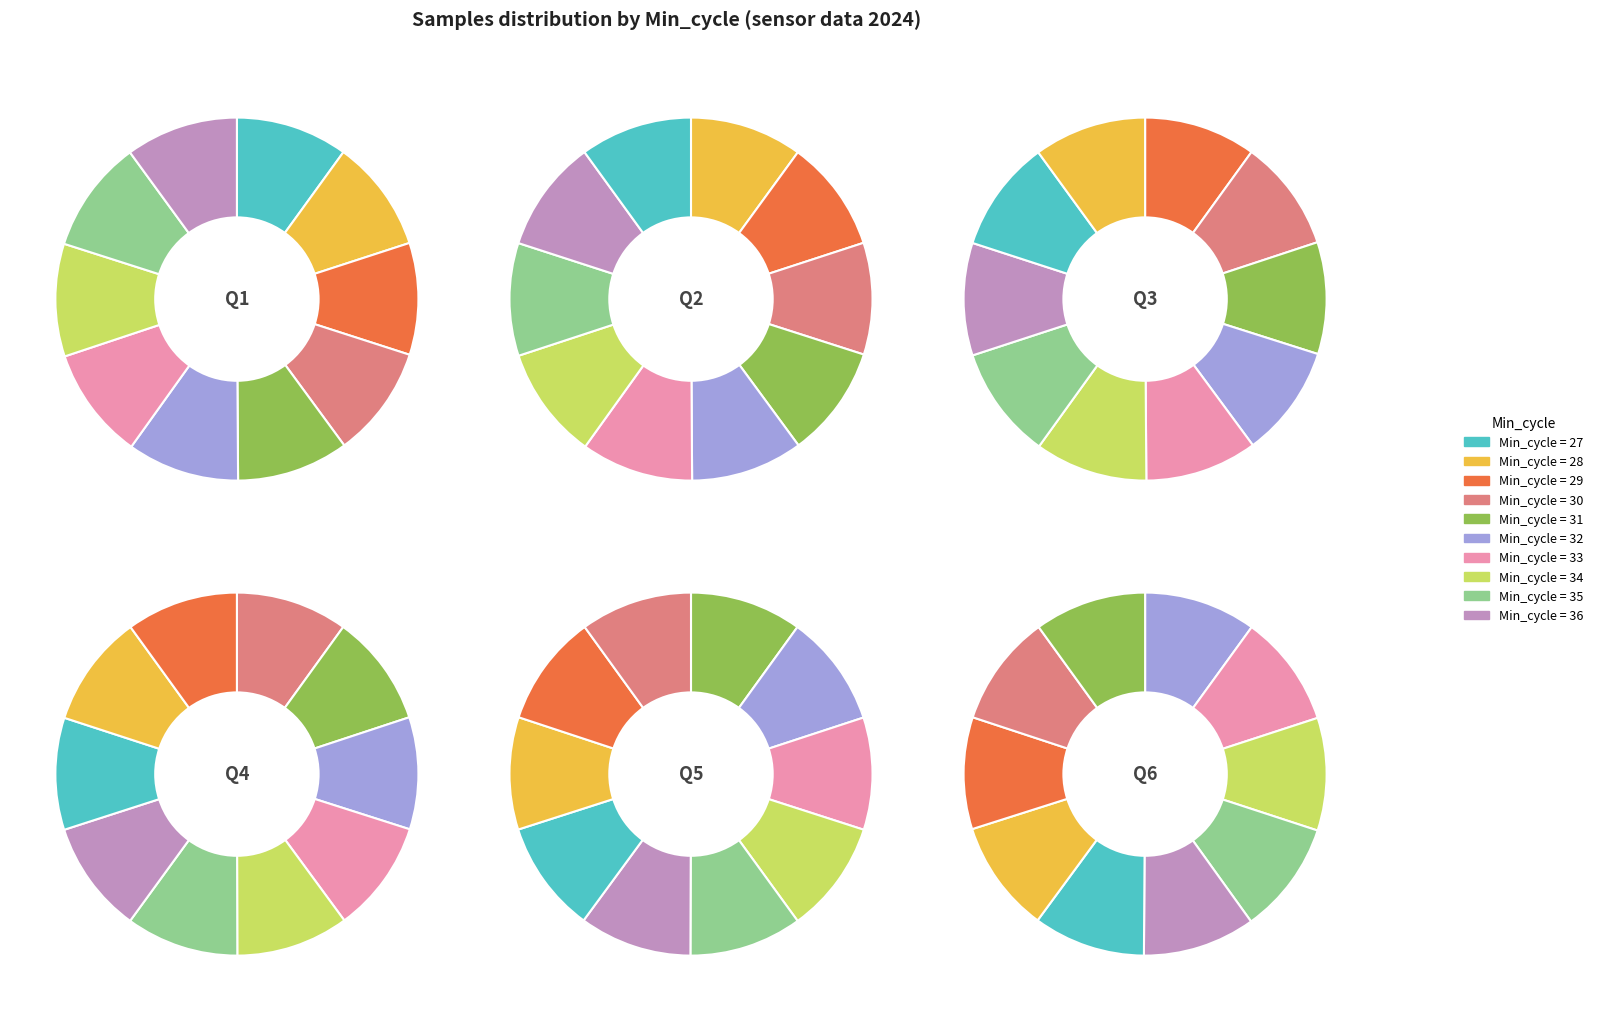

What portion of the pie excludes Min_cycle=31?

90.0%